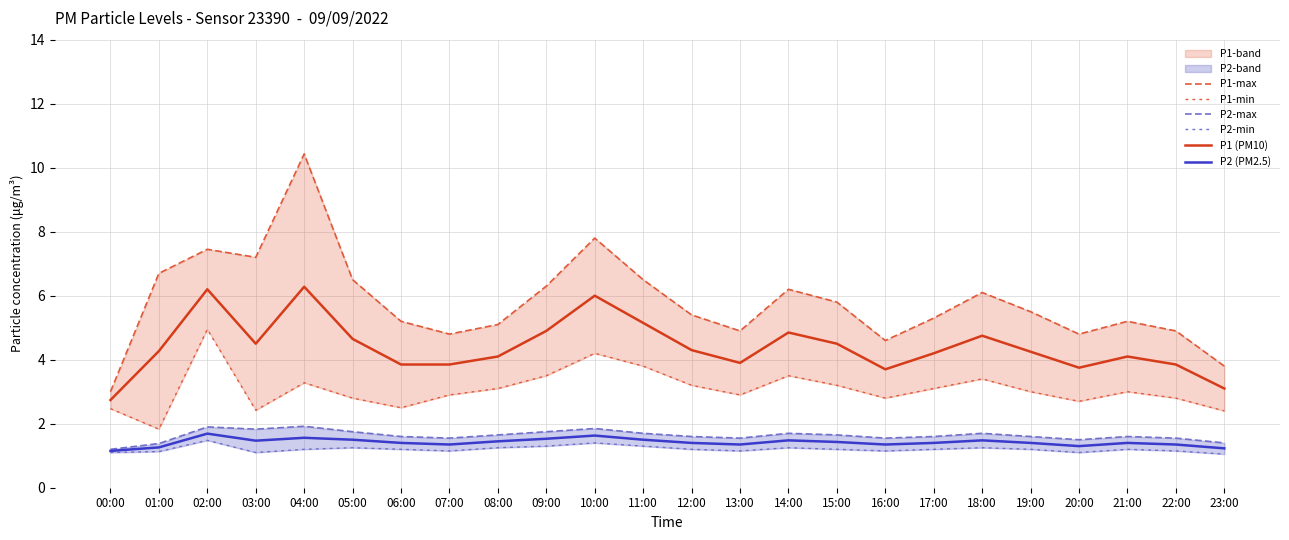

At which label does P1-max reach its minimum?

00:00